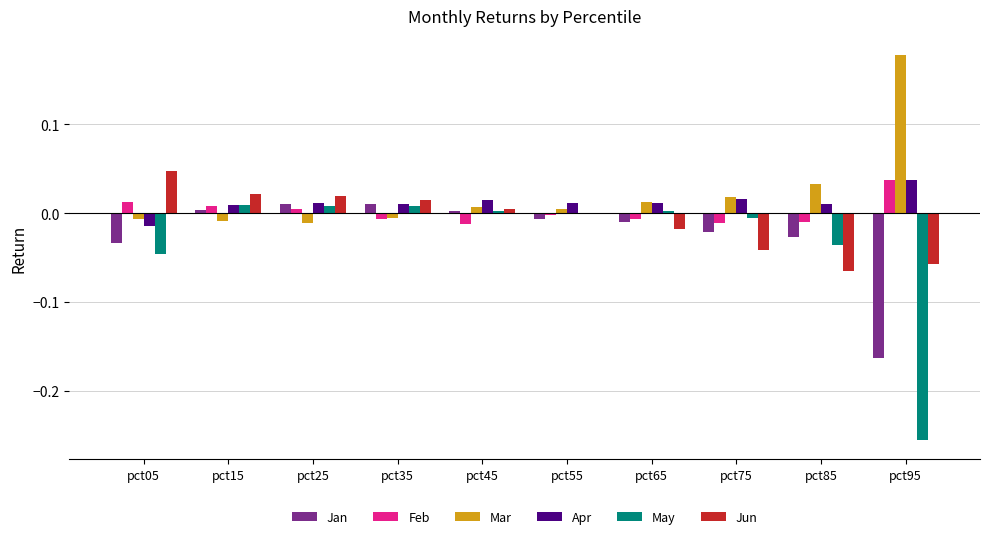

At which category does the chart reach its peak across all series?

pct95